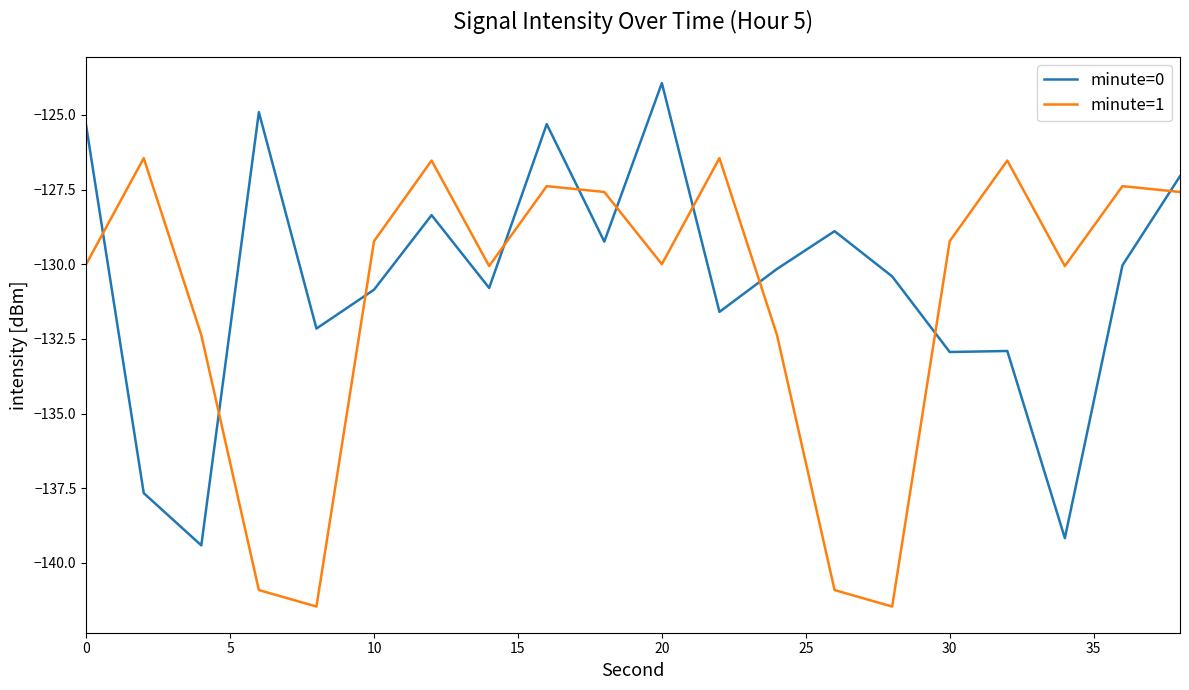

In minute=0, how many points are higher than both neighbors (excluding endpoints)?

6